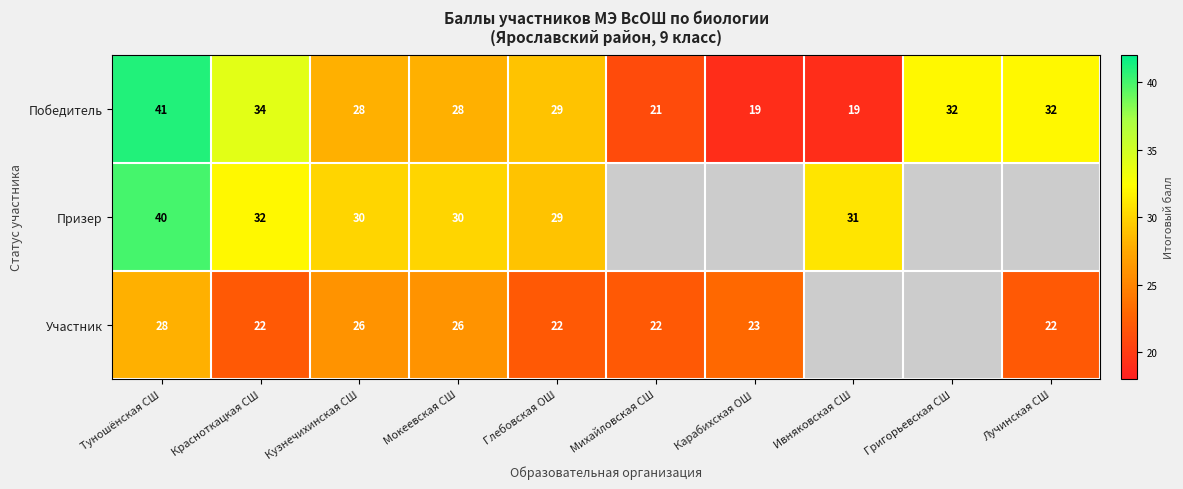

How many data points does each series have?

10